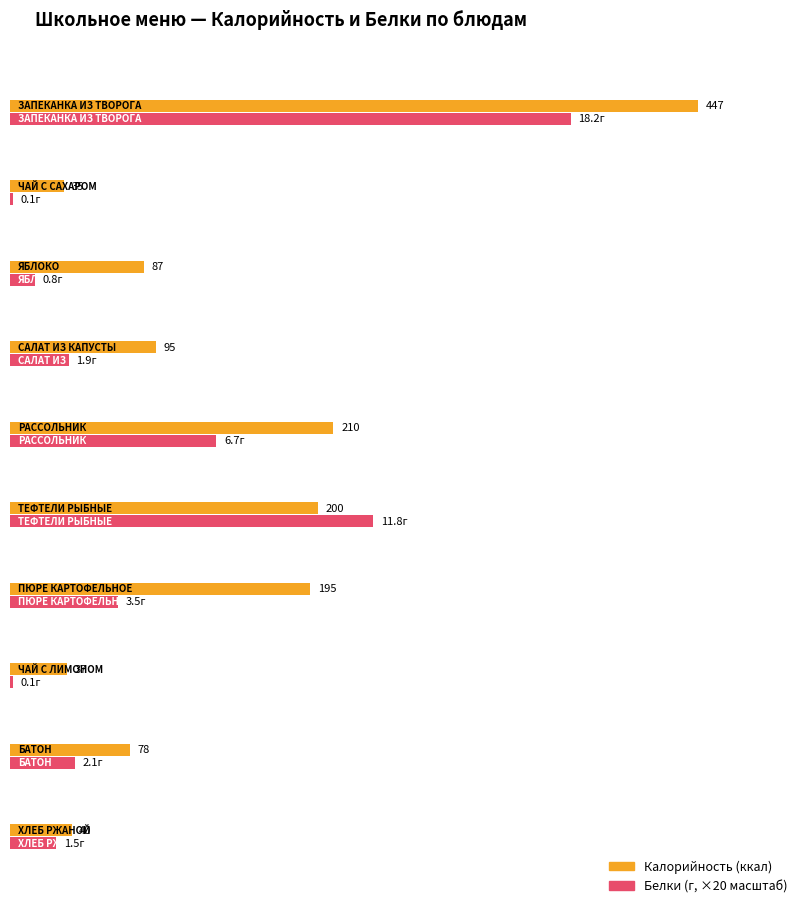

How many data points does each series have?

10